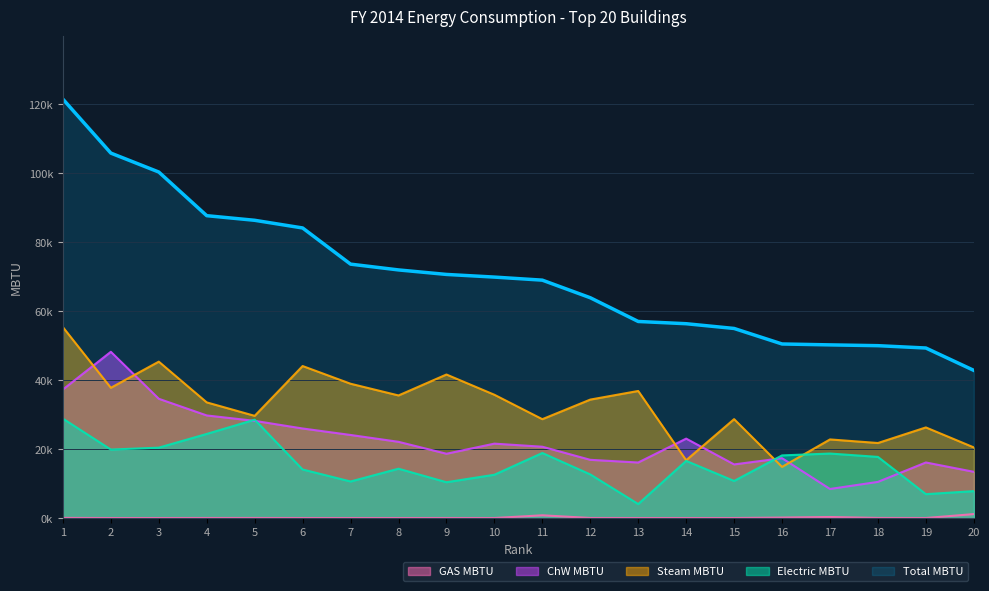

Does the chart display data point markers on the line(s)?

No